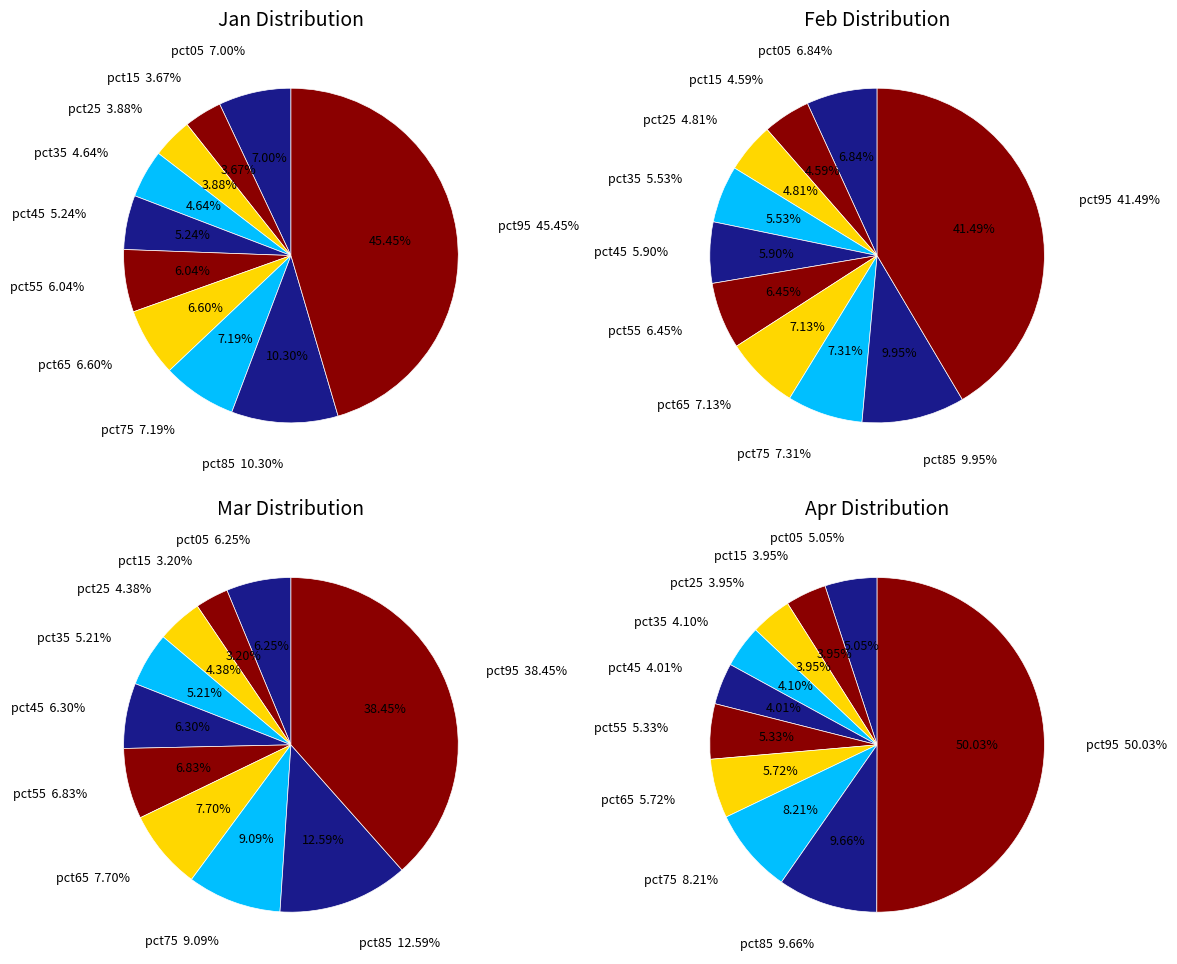

What portion of the pie excludes pct55?

94.0%